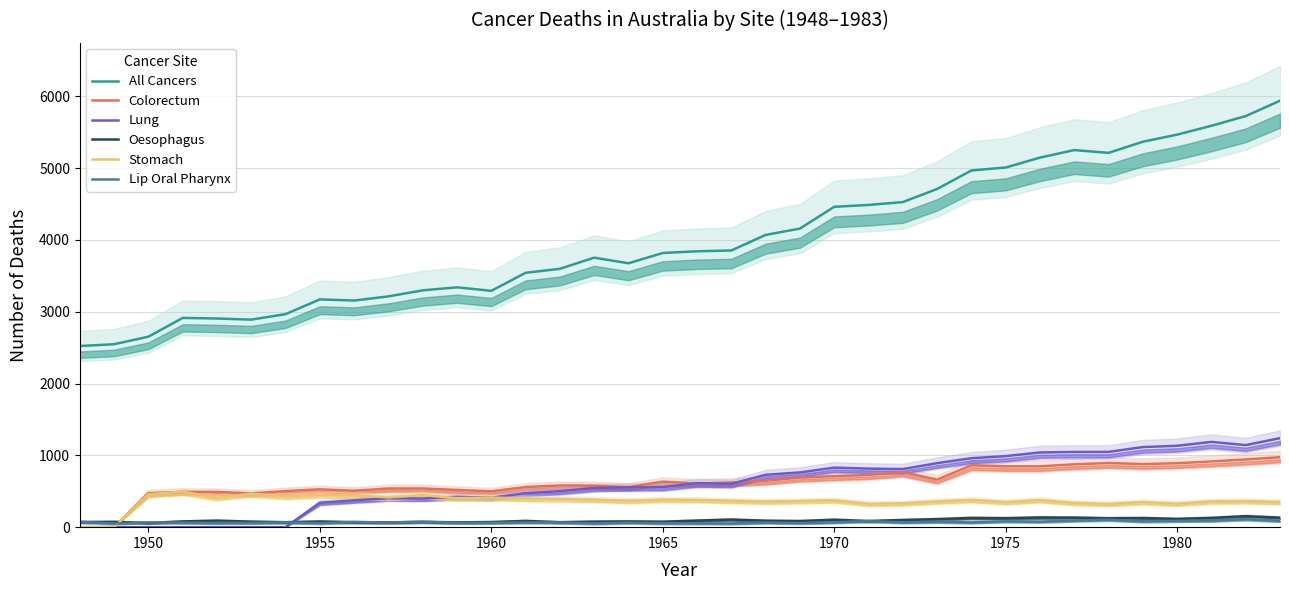

What is the difference between the maximum and minimum values in the Lip Oral Pharynx series?

61